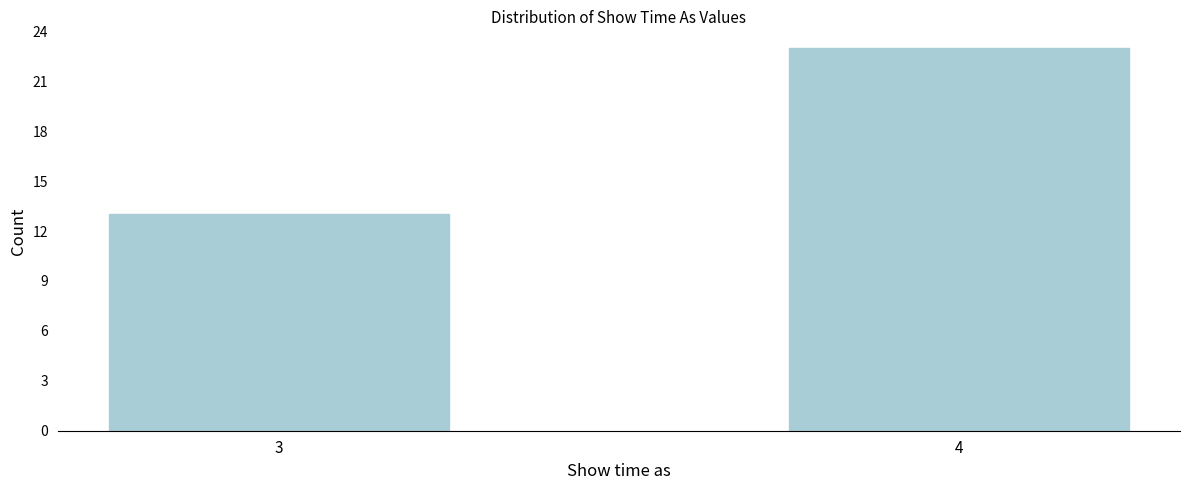

Reading left to right, what are all the values shown in this chart?

3=13	4=23